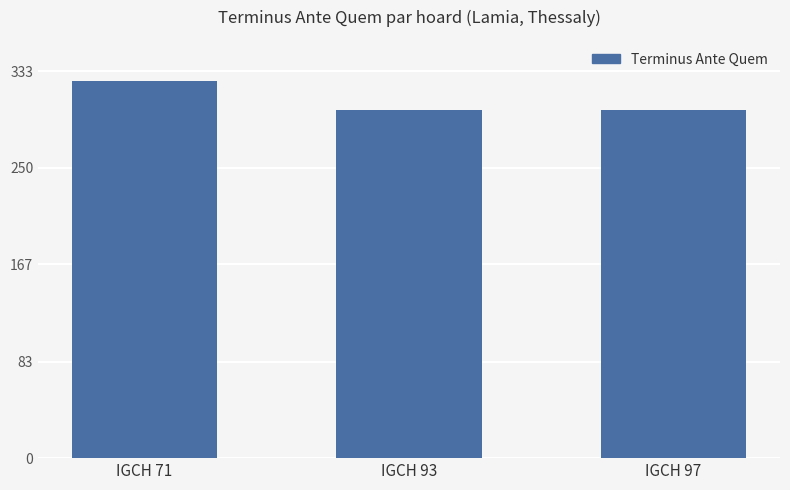

What value does the data have at IGCH 97?

300